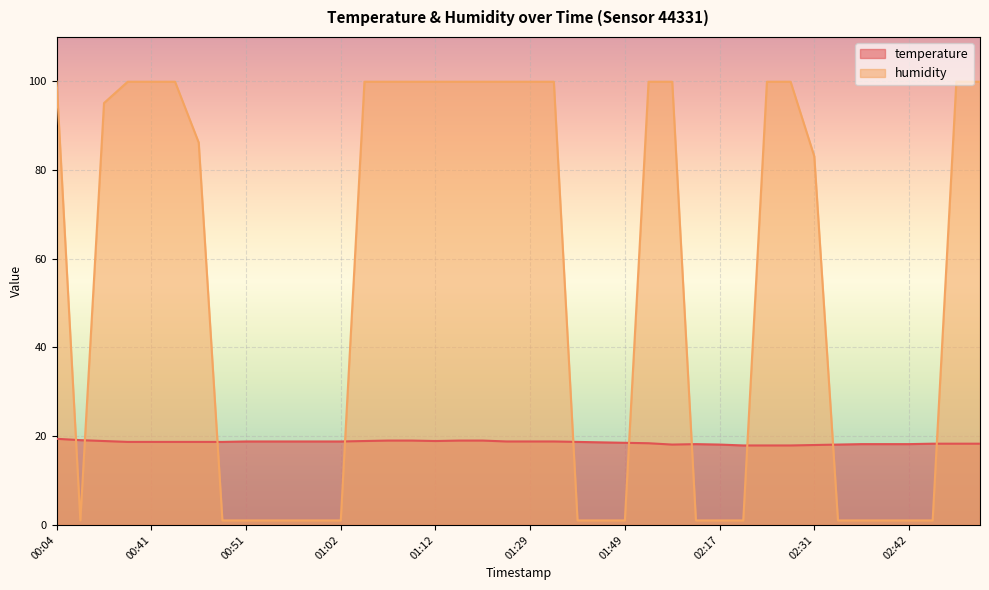

Reading left to right, extract all data points from this chart.

temperature: 00:04=19.4	00:20=19.1	00:29=18.9	00:38=18.7	00:41=18.7	00:44=18.7	00:46=18.7	00:49=18.7	00:51=18.8	00:54=18.8	00:56=18.8	00:59=18.8	01:02=18.8	01:05=18.9	01:07=19.0	01:09=19.0	01:12=18.9	01:15=19.0	01:18=19.0	01:27=18.8	01:29=18.8	01:32=18.8	01:39=18.7	01:46=18.6	01:49=18.5	01:55=18.4	02:11=18.1	02:15=18.2	02:17=18.1	02:20=17.9	02:26=17.9	02:29=17.9	02:31=18.0	02:34=18.1	02:37=18.2	02:39=18.2	02:42=18.2	02:45=18.3	02:48=18.3	02:51=18.3
humidity: 00:04=99.9	00:20=1.0	00:29=95.1	00:38=99.9	00:41=99.9	00:44=99.9	00:46=86.2	00:49=1.0	00:51=1.0	00:54=1.0	00:56=1.0	00:59=1.0	01:02=1.0	01:05=99.9	01:07=99.9	01:09=99.9	01:12=99.9	01:15=99.9	01:18=99.9	01:27=99.9	01:29=99.9	01:32=99.9	01:39=1.0	01:46=1.0	01:49=1.0	01:55=99.9	02:11=99.9	02:15=1.0	02:17=1.0	02:20=1.0	02:26=99.9	02:29=99.9	02:31=83.1	02:34=1.0	02:37=1.0	02:39=1.0	02:42=1.0	02:45=1.0	02:48=99.9	02:51=99.9